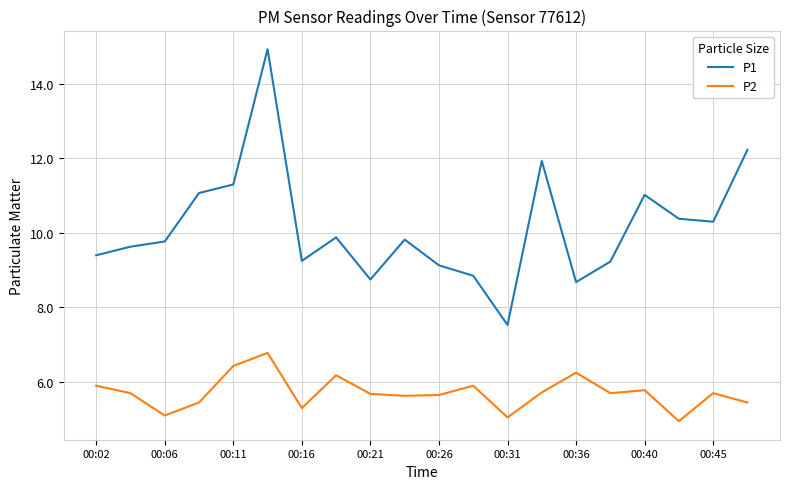

True or false: P1 and P2 intersect in this chart.

False